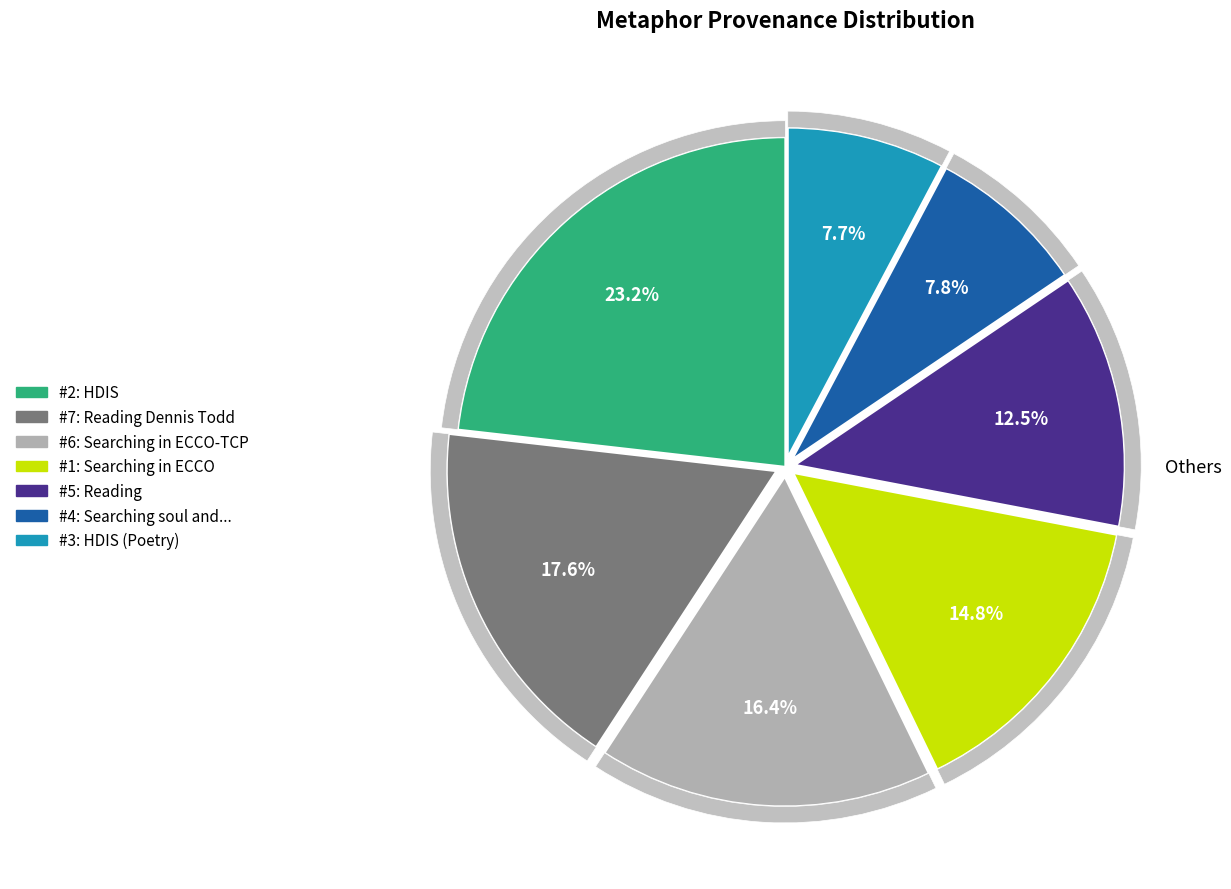

Count the number of slices in the pie.

7